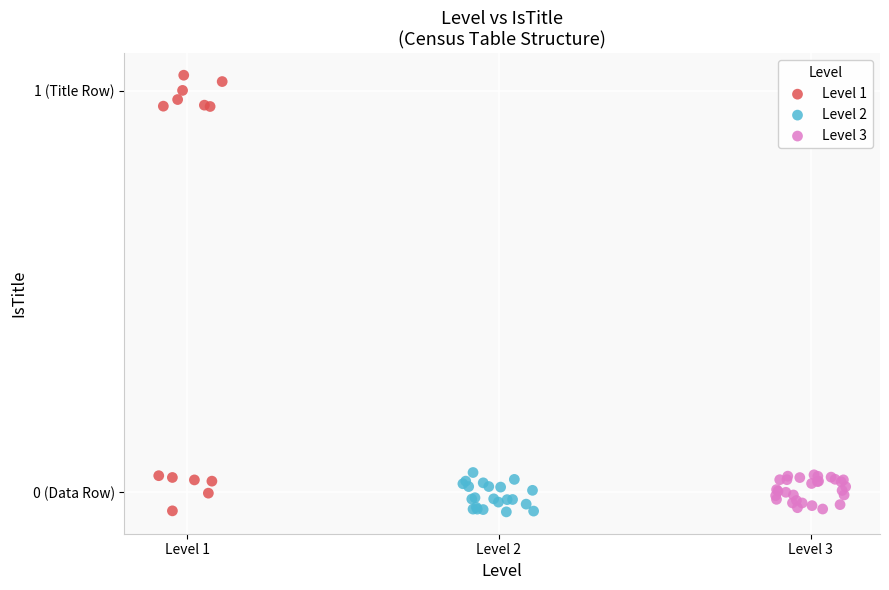

Which series reaches the maximum Y coordinate?

Level 1